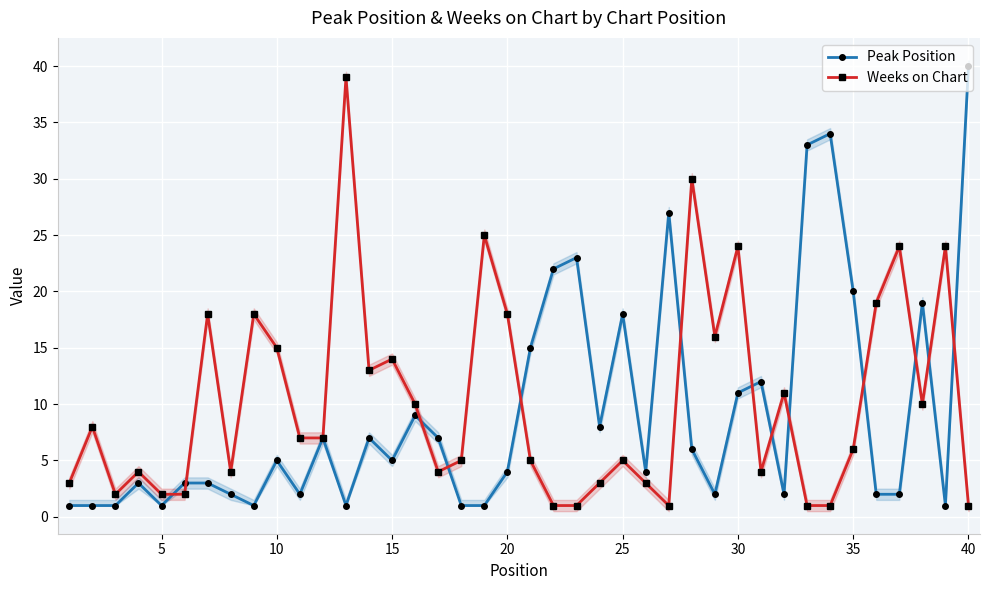

What is the sum of all Weeks on Chart values?

408